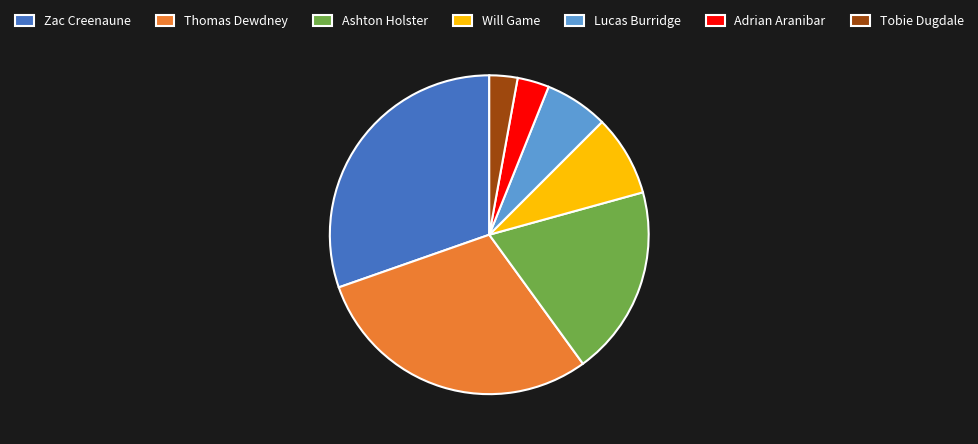

Approximately how many times larger is the value at Tobie Dugdale compared to Lucas Burridge?

0.4